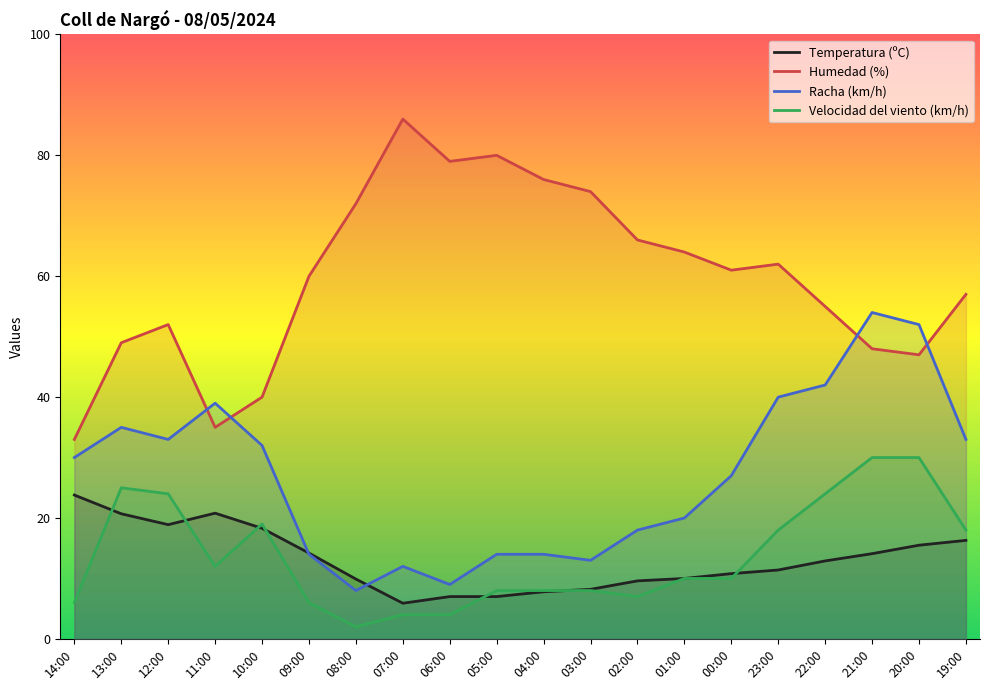

What is the difference between the maximum and minimum values in the Racha (km/h) series?

46.0